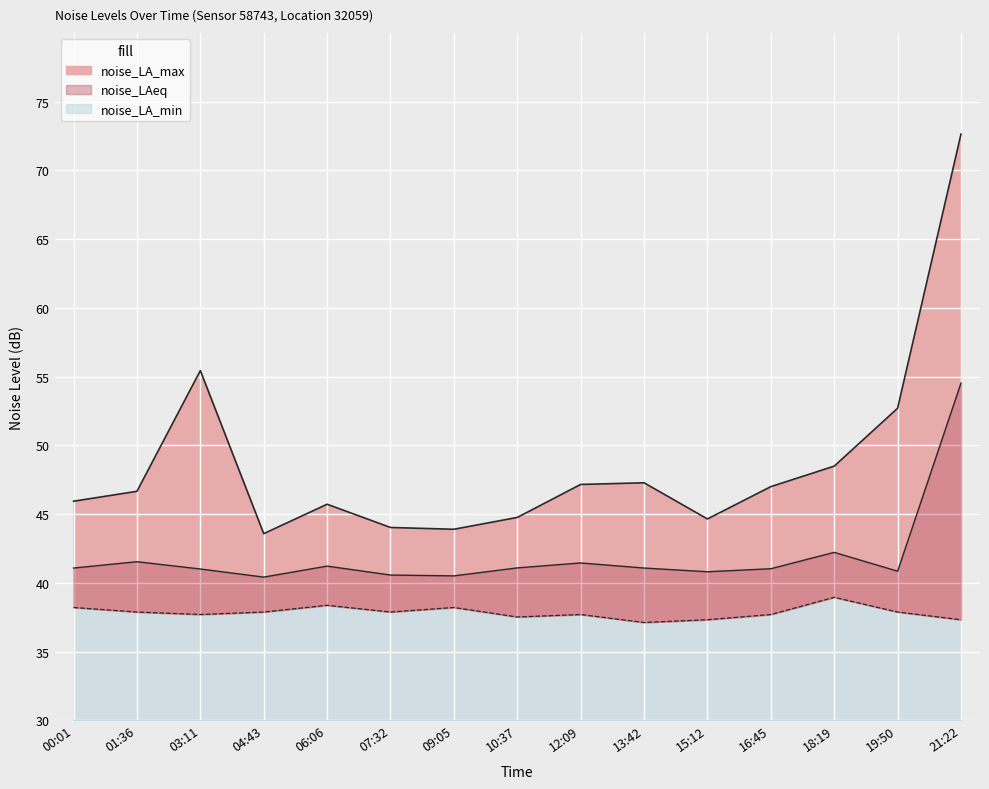

Rank the series by their average value, from highest to lowest.

noise_LA_max, noise_LAeq, noise_LA_min